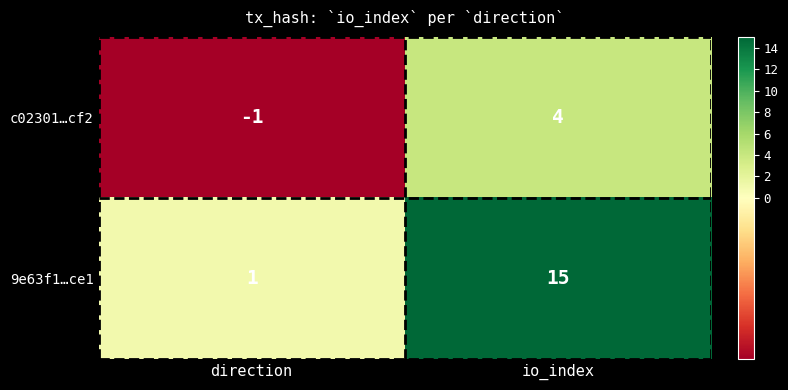

Is it true that 9e63f1…ce1 equals 1 at direction?

True